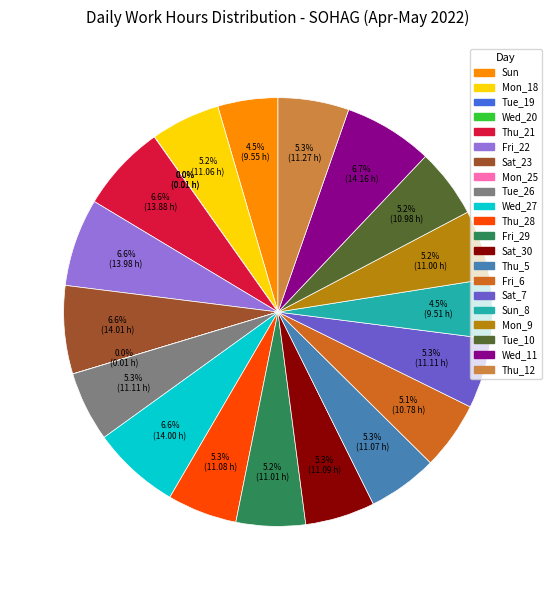

Is there a majority slice in this chart?

No